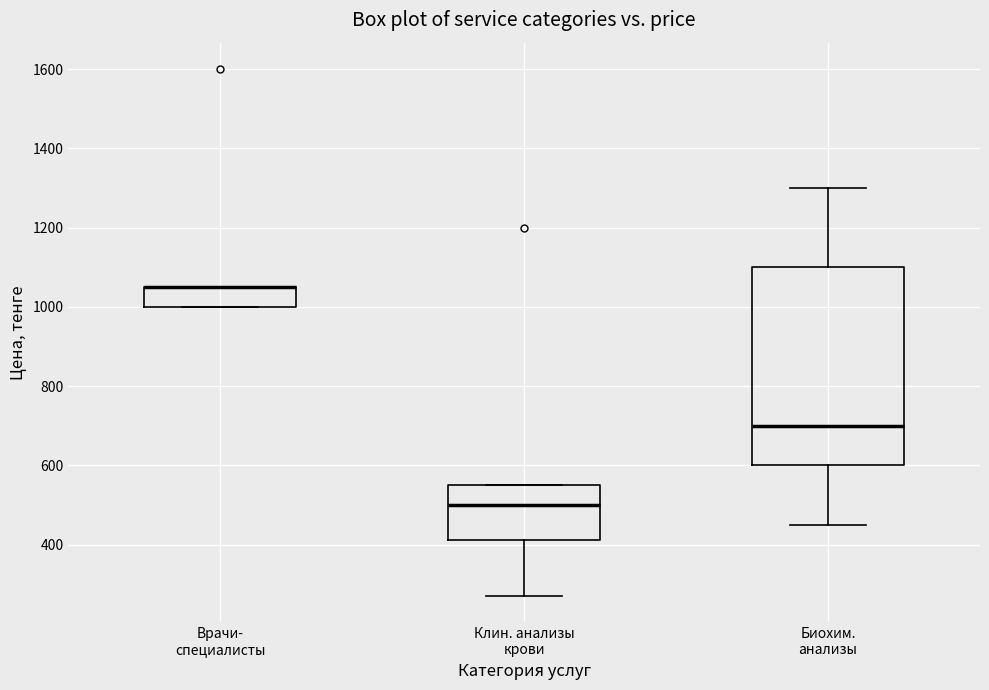

Reading left to right, transcribe this box plot: for each box, give where its median line is, the range the box spans, and where its two whiskers end, as read against the y-axis. The values are not printed on the chart, so give them approximately, as read against the axis.

Врачи- специалисты: median 1060 (drawn on the box's upper edge), box 1000 to 1060, whiskers 1000 to 1060
Клин. анализы крови: median 500, box 420 to 560, whiskers 280 to 560
Биохим. анализы: median 700, box 600 to 1100, whiskers 460 to 1300